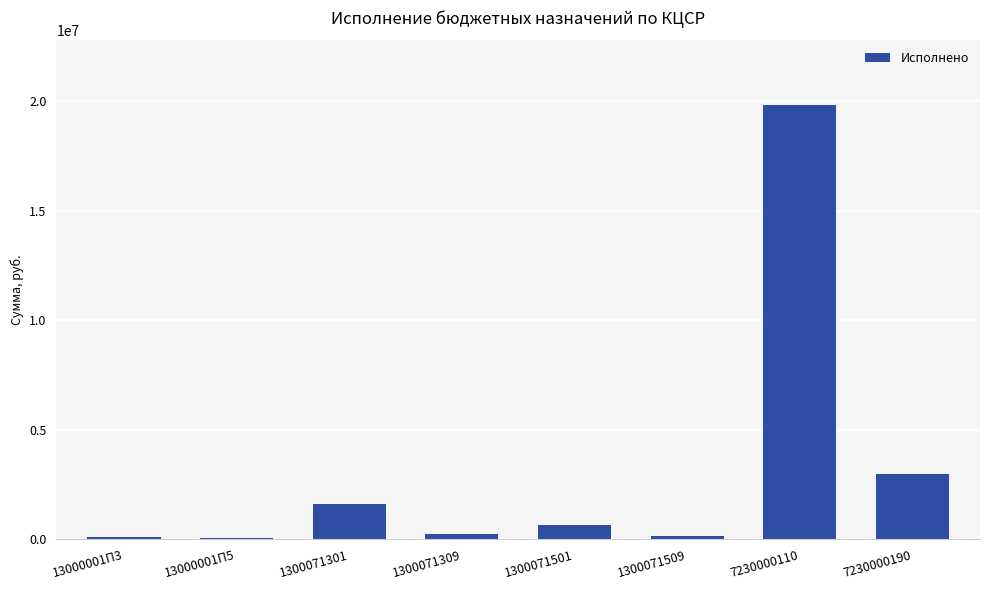

What is the approximate value at 7230000110?

19815044.4